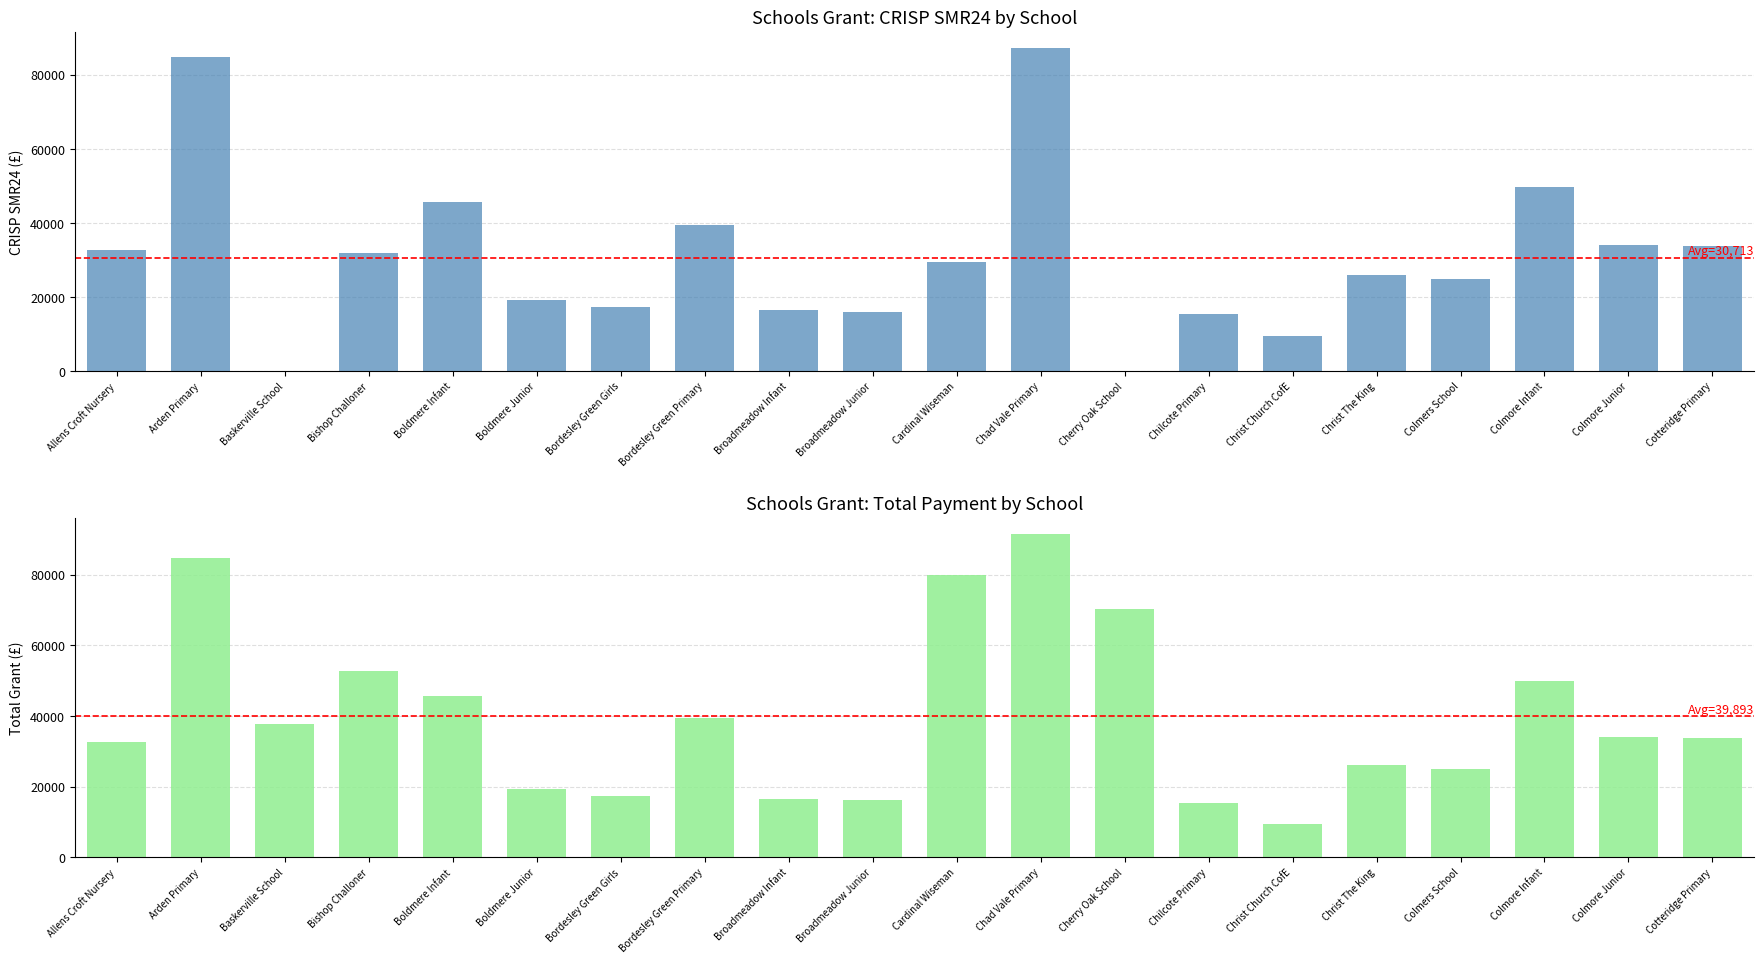

Which series has the largest total across all categories?

Total